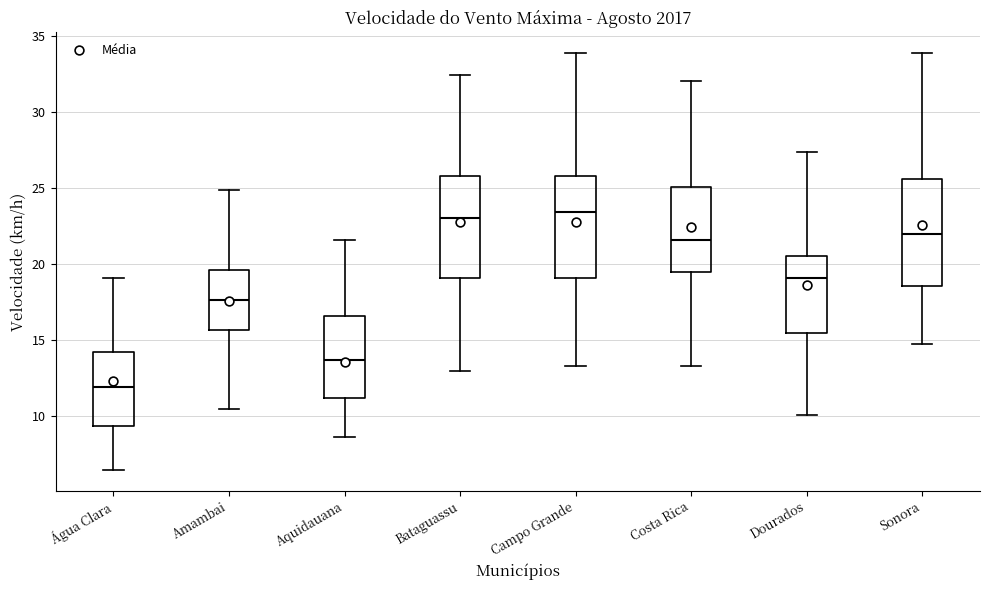

Where does the lower whisker of the box for Amambai end on the y-axis? The values are not printed on the chart, so give them approximately, as read against the axis.

10.5